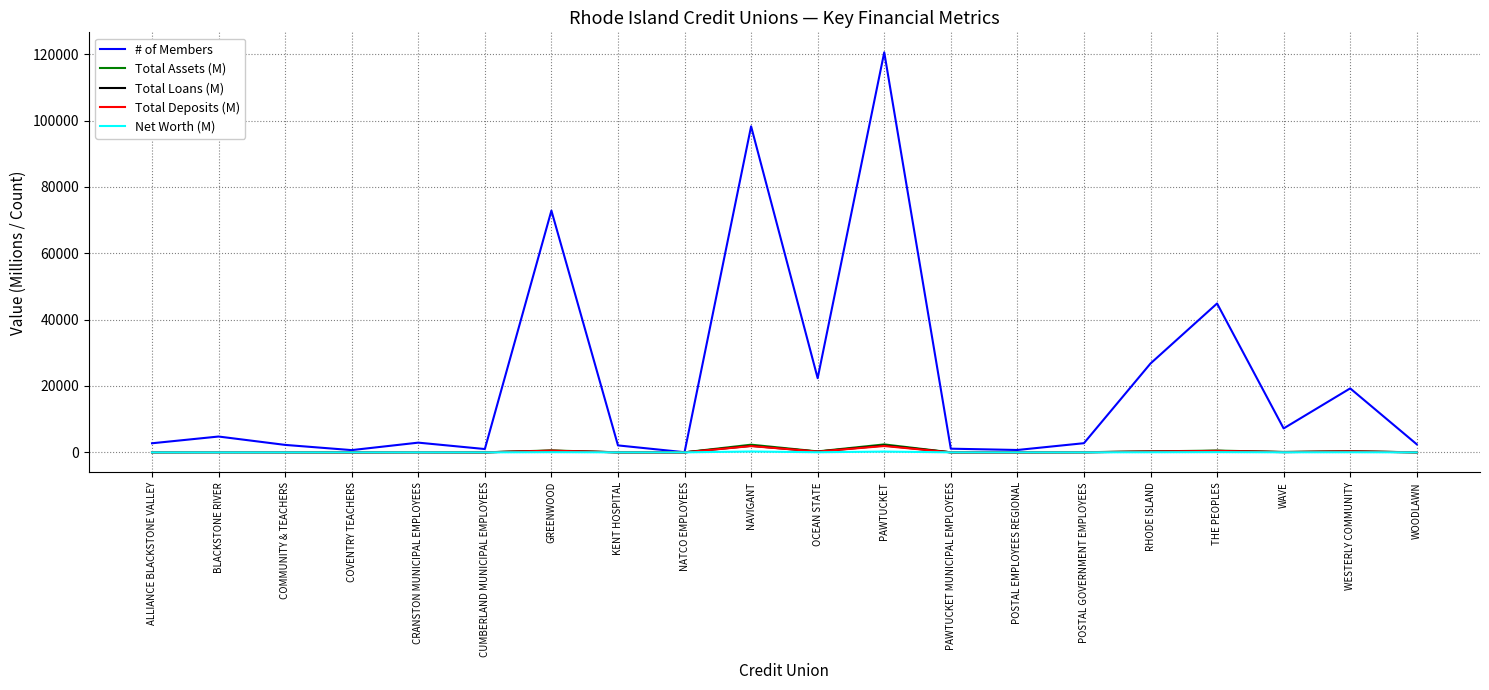

At which category is the sum across all series the highest?

PAWTUCKET